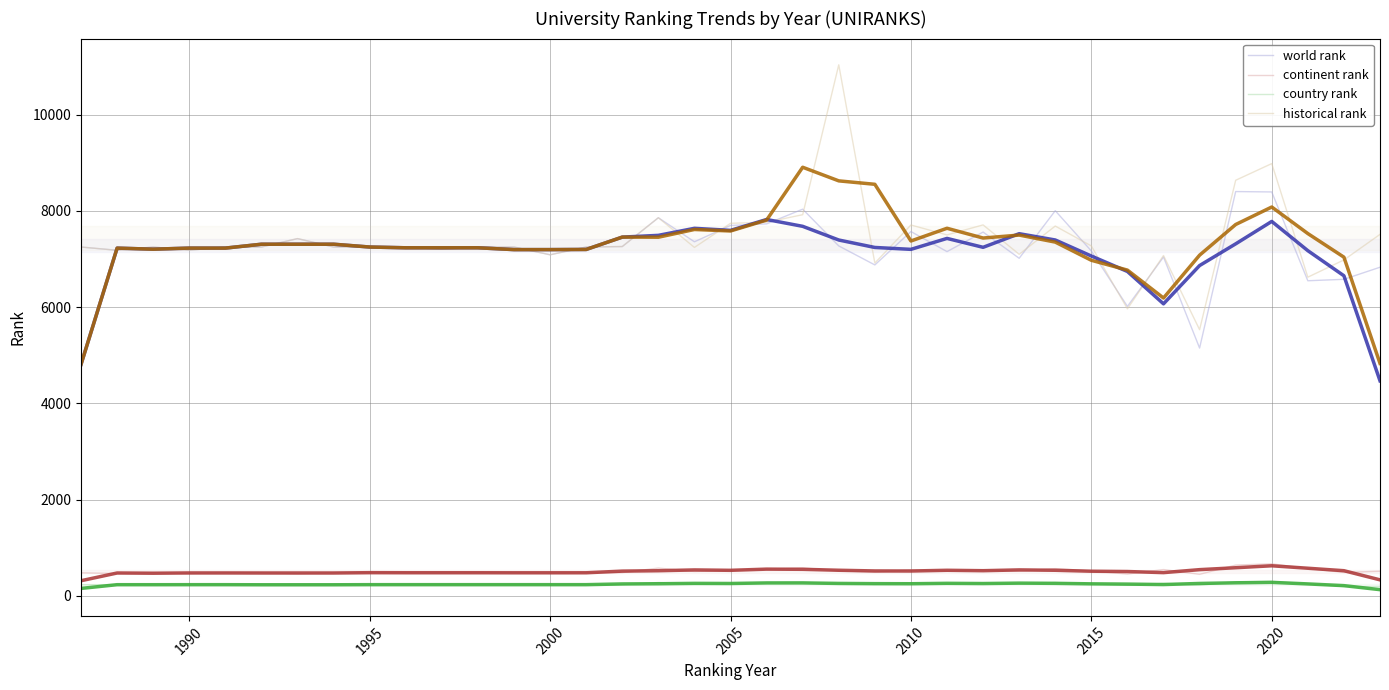

How many lines are shown in the chart?

8